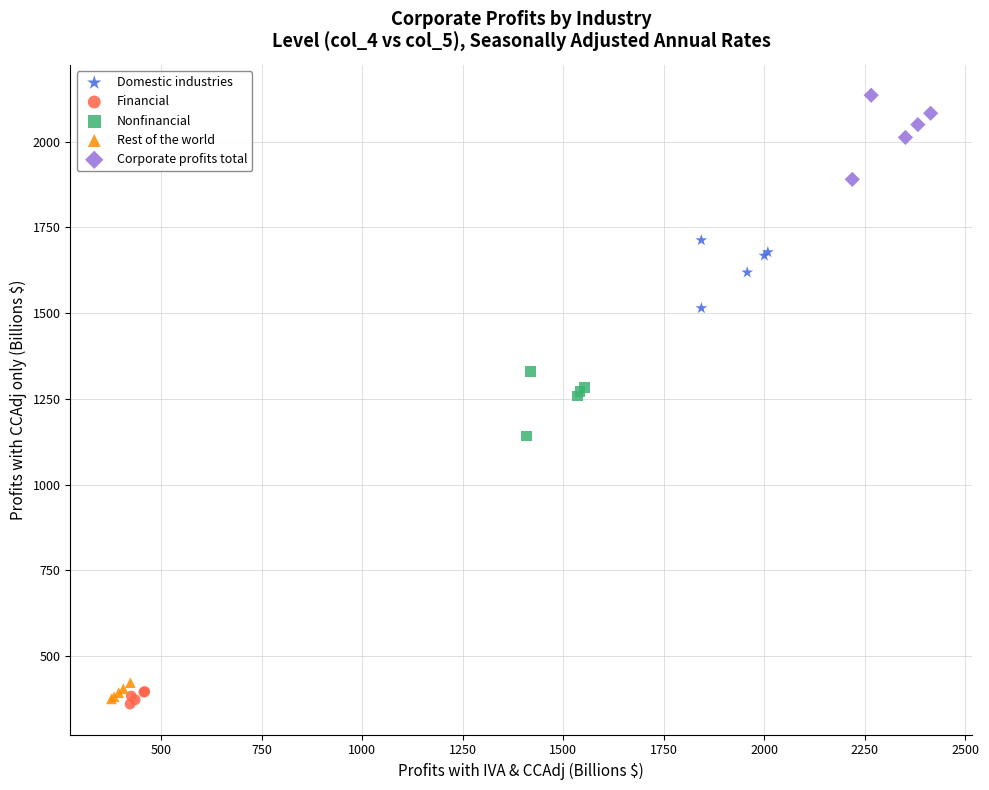

Which series reaches the maximum Y coordinate?

Corporate profits total